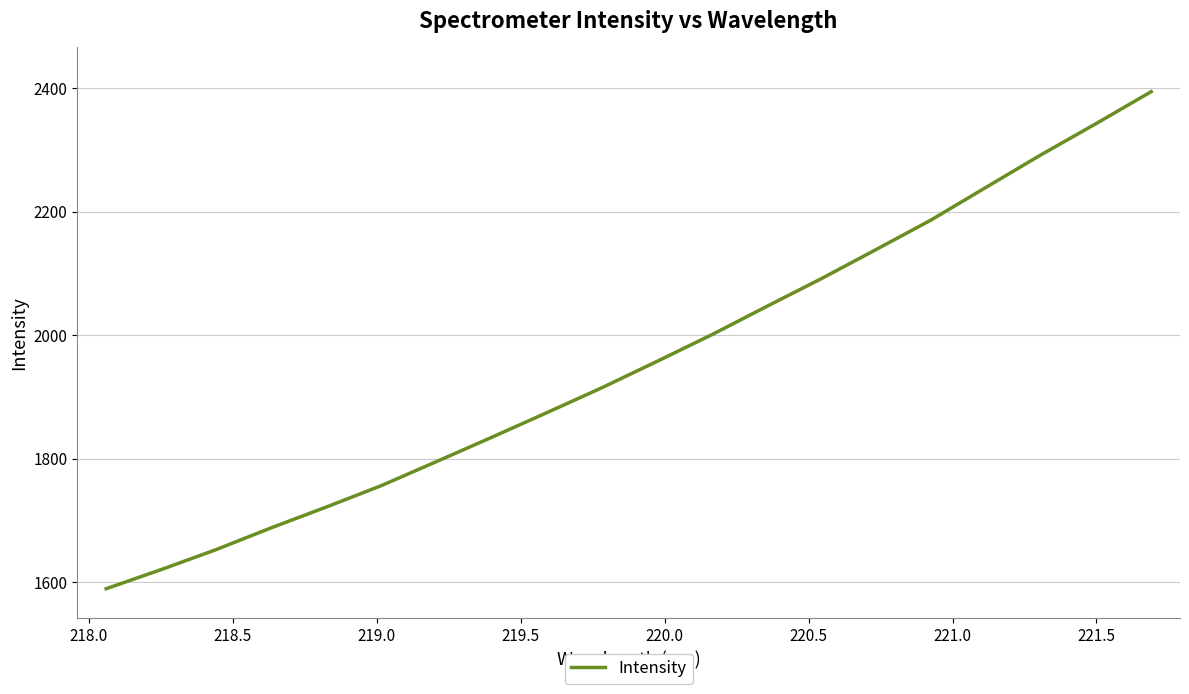

How many lines are shown in the chart?

1